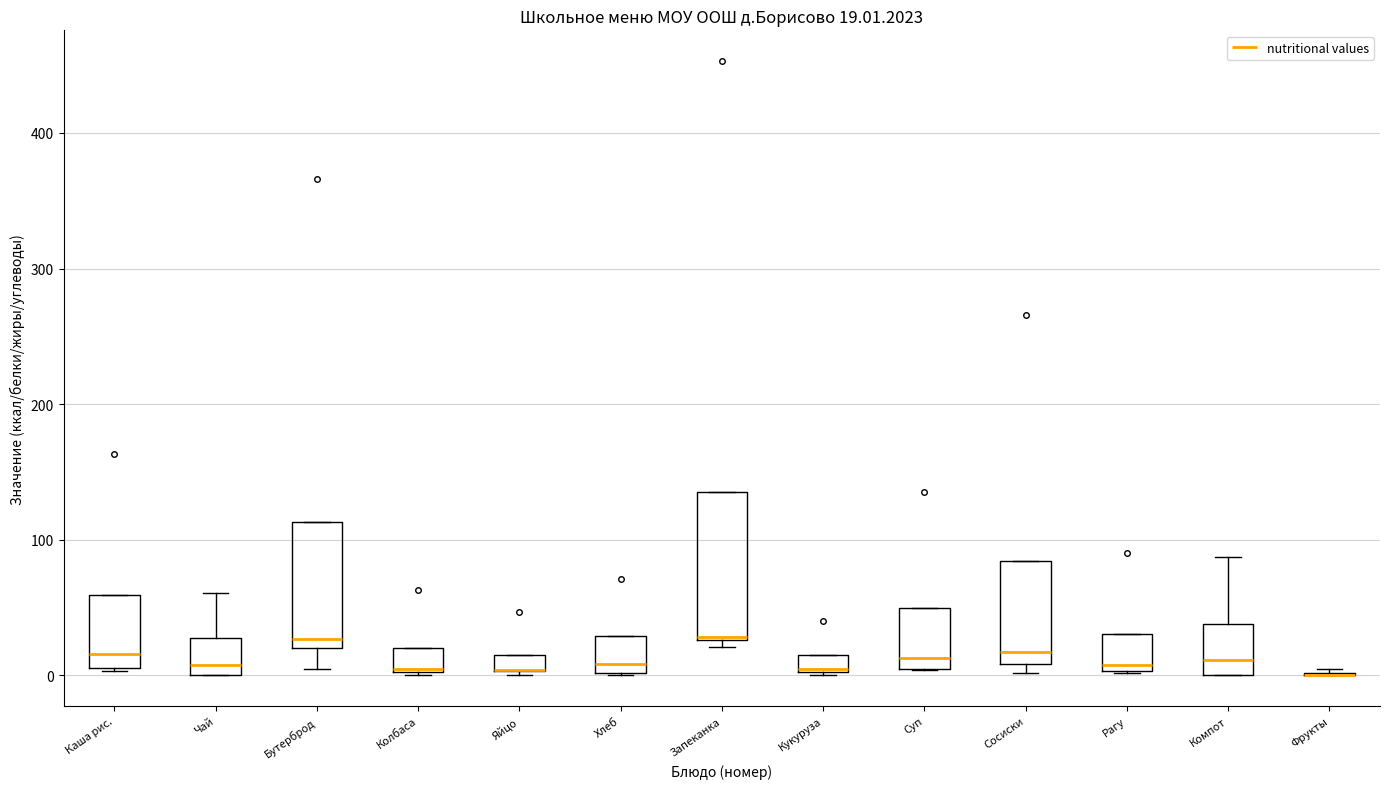

Which box is the tallest, from its lower edge to its upper edge?

Запеканка